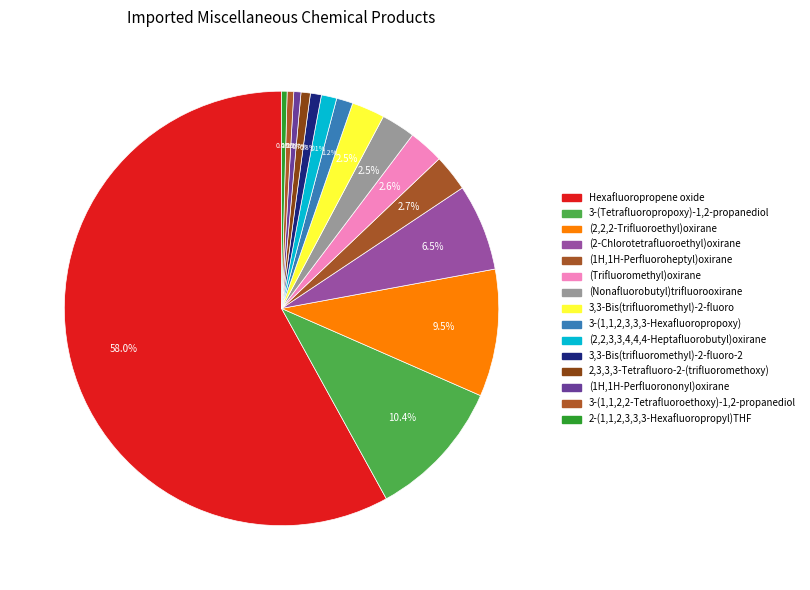

How many segments does this pie chart have?

15